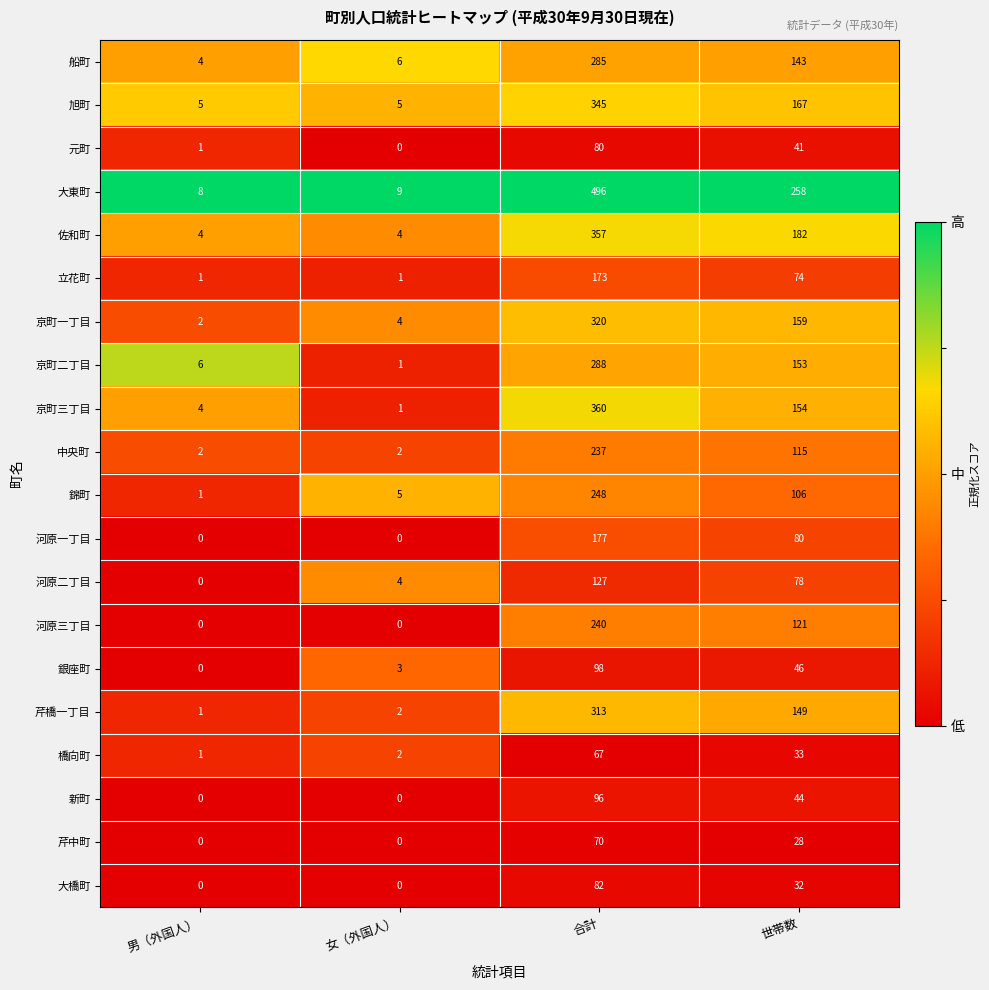

Rank the categories by 錦町 value from lowest to highest.

男（外国人）, 女（外国人）, 世帯数, 合計